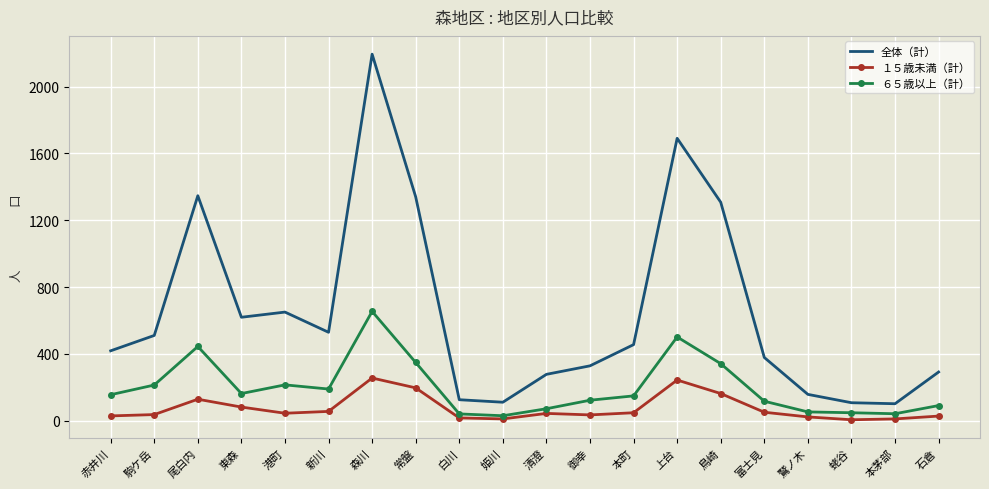

True or false: ６５歳以上（計） and 全体（計） intersect in this chart.

False